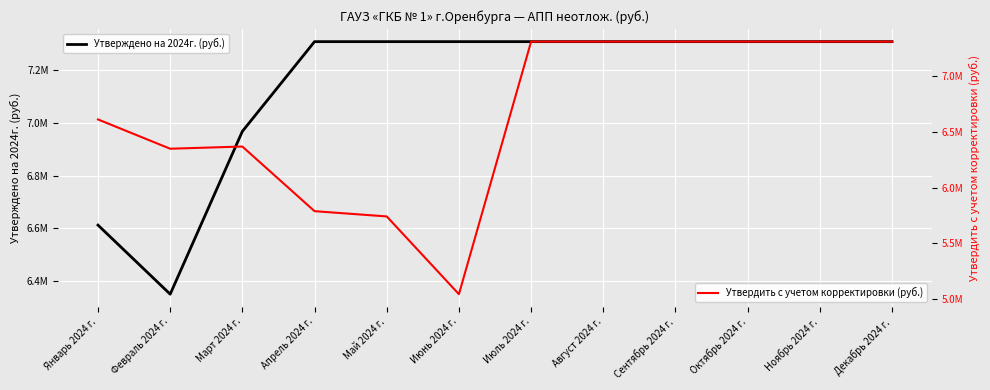

What is the value of the Утверждено на 2024г. (руб.) point at the 1st from the left?

6611376.3